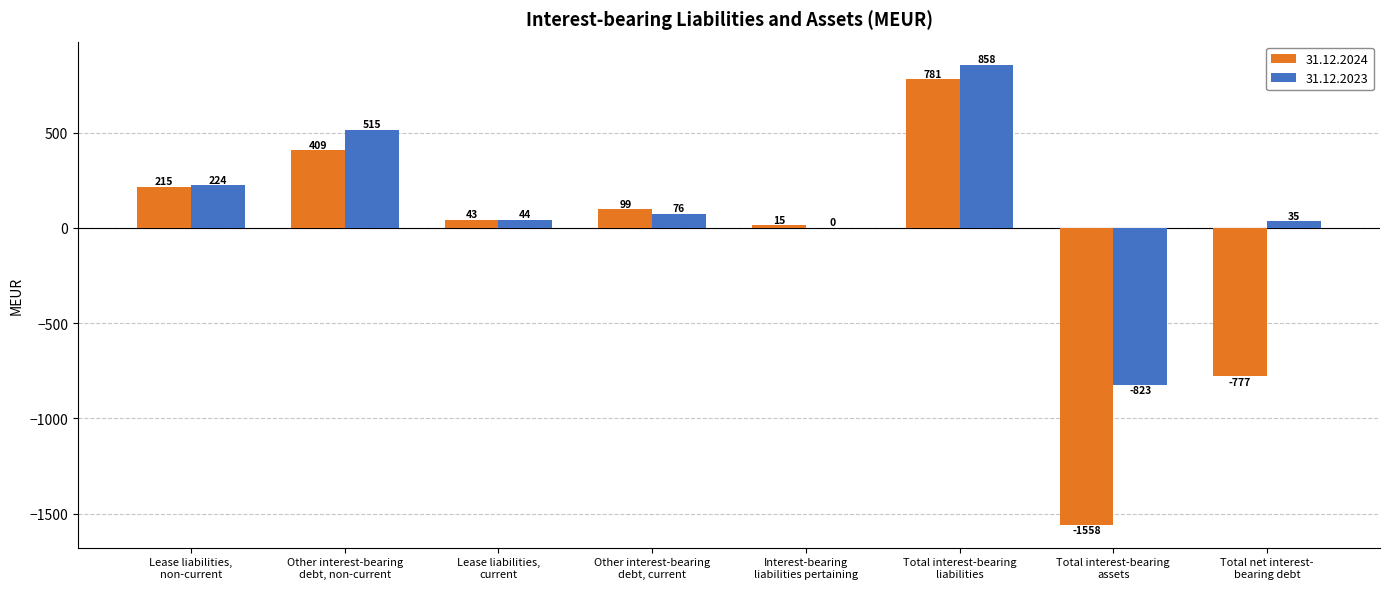

The value of 31.12.2023 at Other interest-bearing
debt, current is 76. True or false?

True